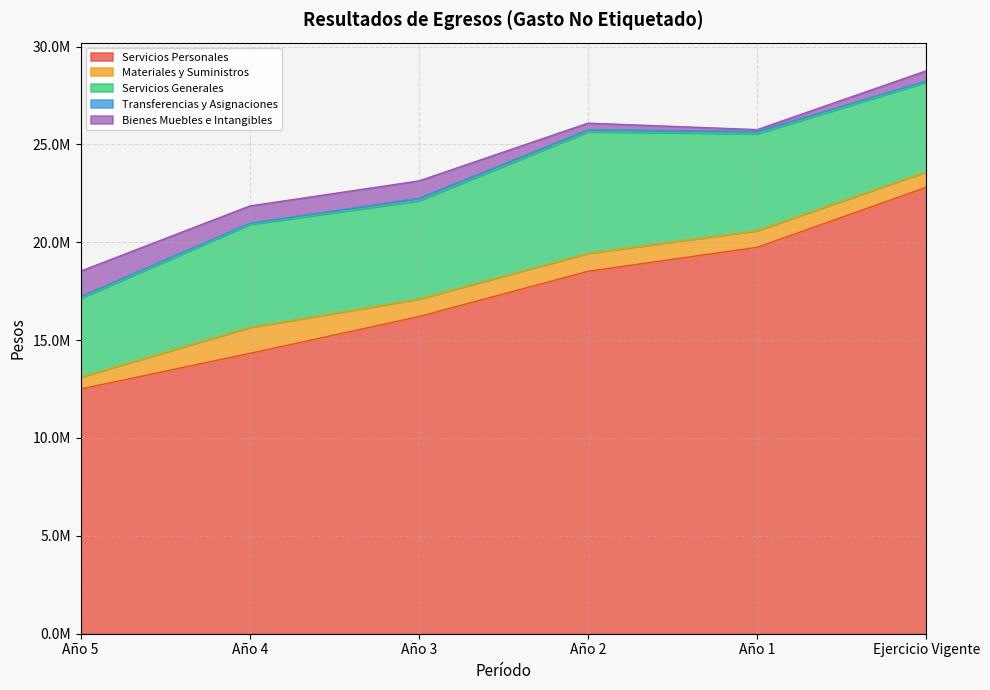

List the labels in order of Materiales y Suministros value, largest first.

Año 4, Año 2, Año 3, Año 1, Ejercicio Vigente, Año 5